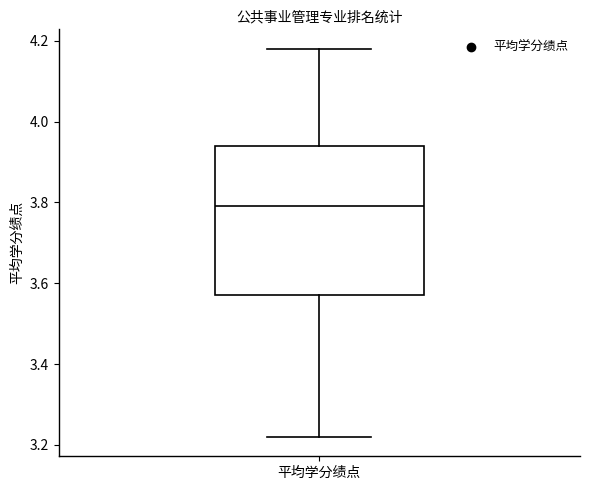

Transcribe this box plot: give where the median line is, the range the box spans, and where the two whiskers end, as read against the y-axis. The values are not printed on the chart, so give them approximately, as read against the axis.

median 3.80, box 3.58 to 3.94, whiskers 3.22 to 4.18